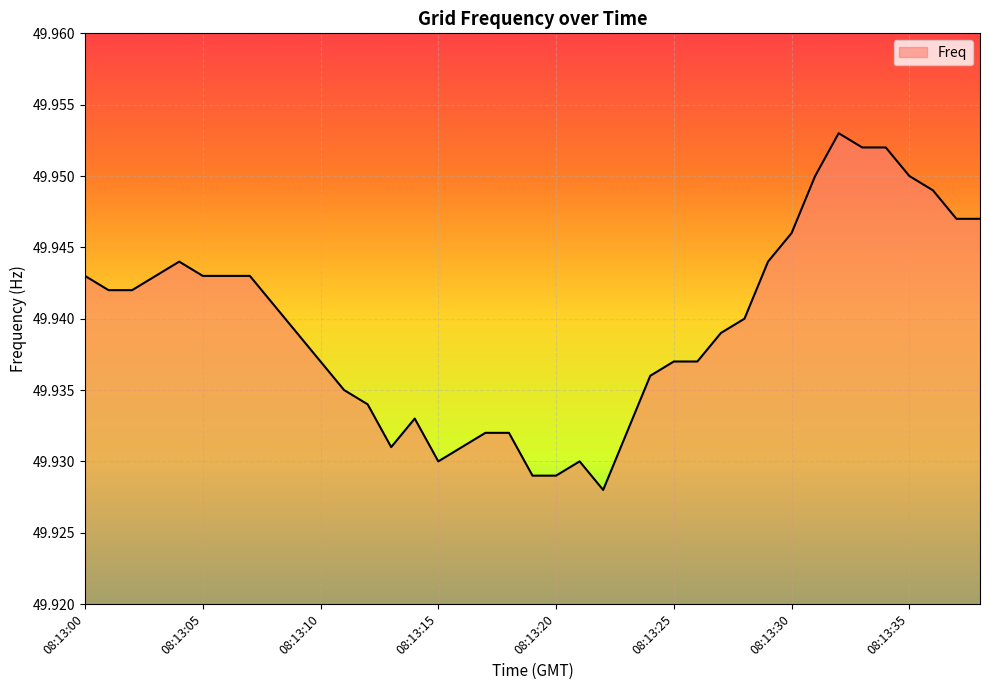

Is this an area chart (filled region under the line)?

Yes